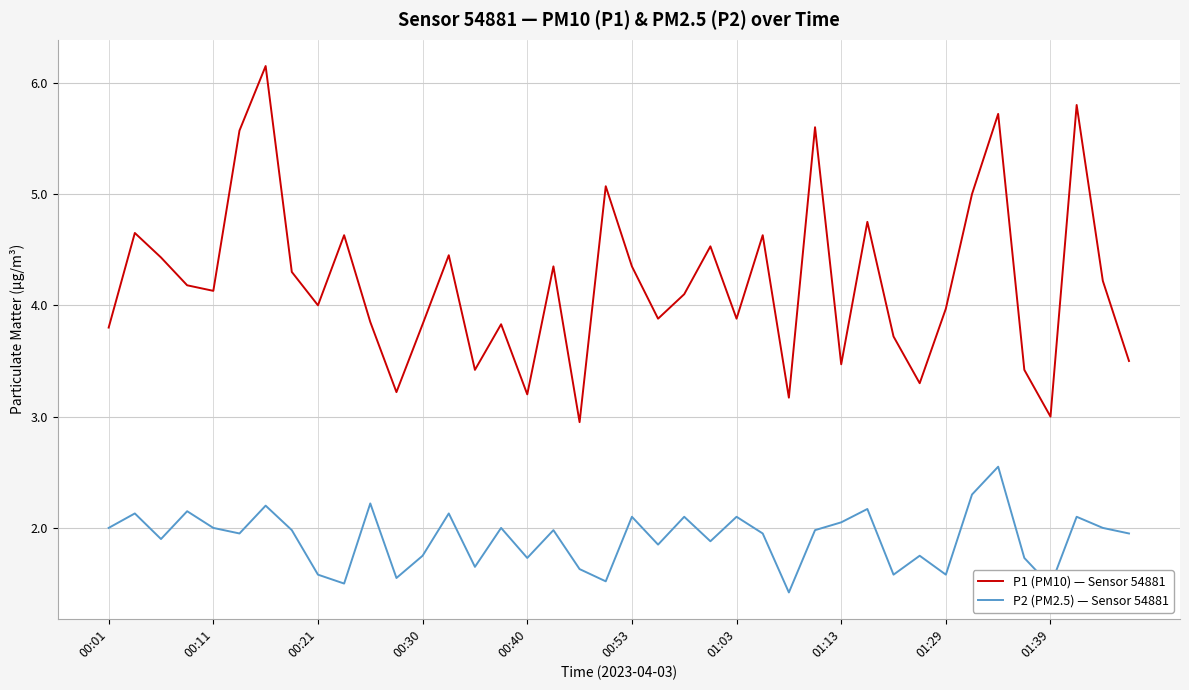

Which series has the largest total across all categories?

P1 (PM10) — Sensor 54881